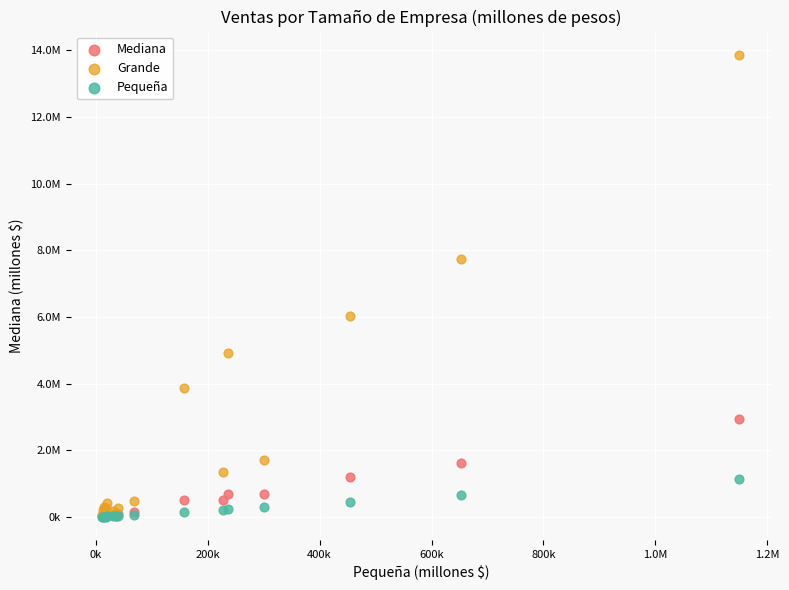

What are all the series names shown in the legend?

Mediana, Grande, Pequeña